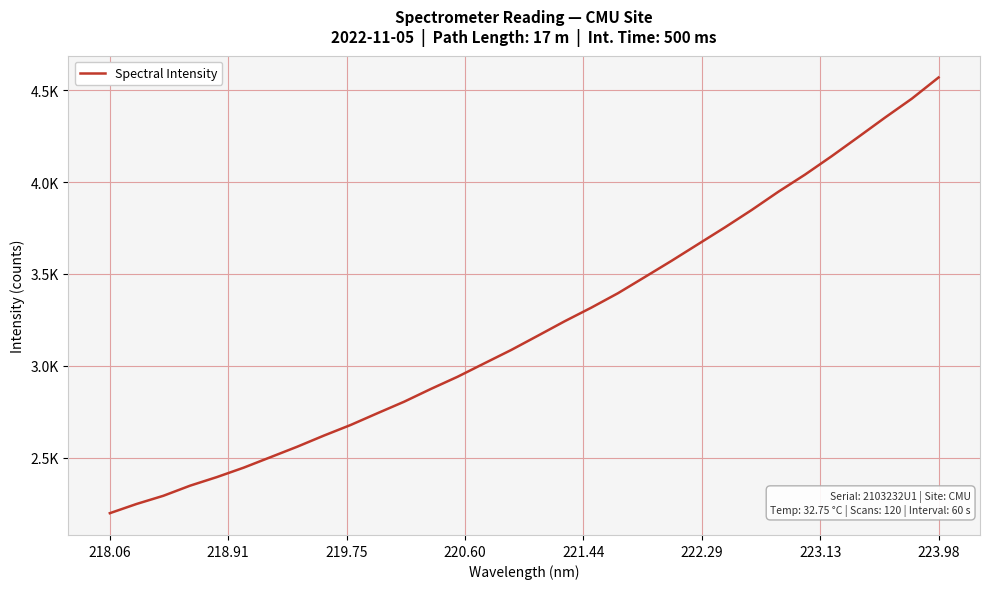

Does the chart have visible grid lines?

Yes